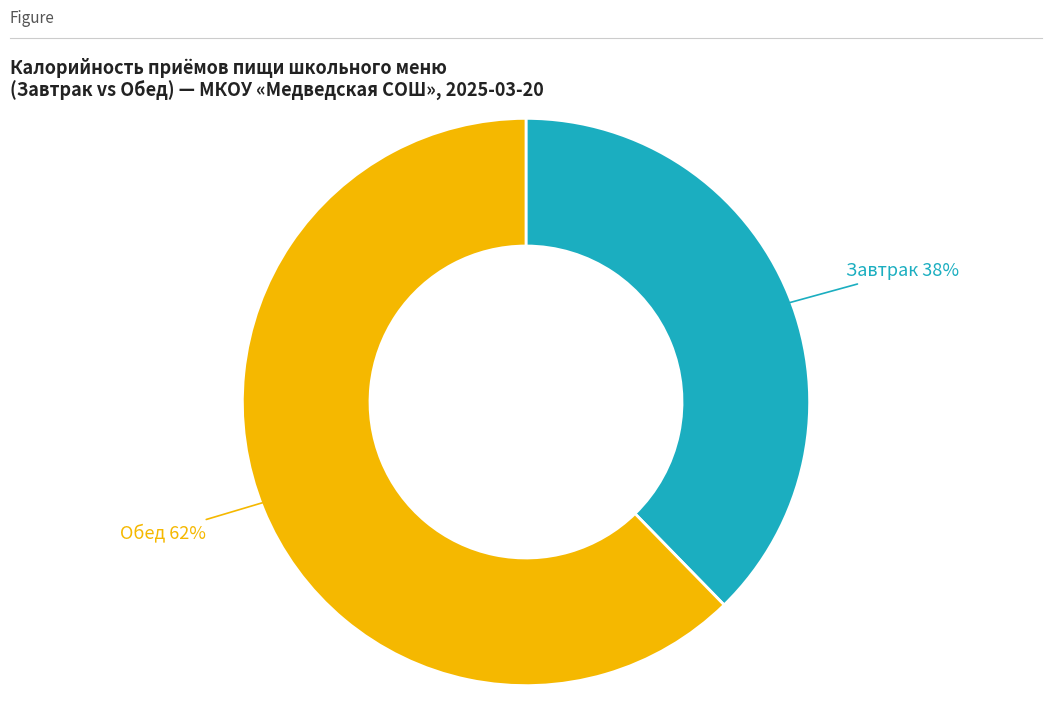

How many segments does this pie chart have?

2